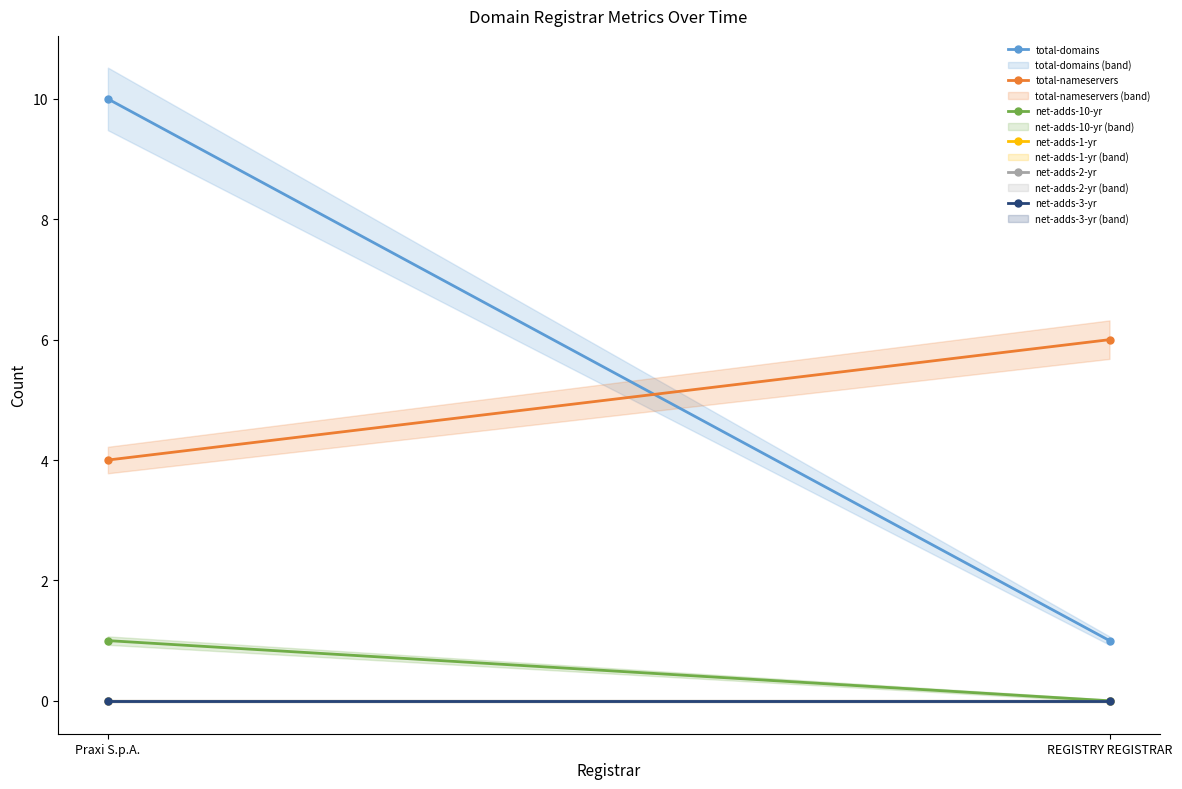

What position from the right is REGISTRY REGISTRAR?

1